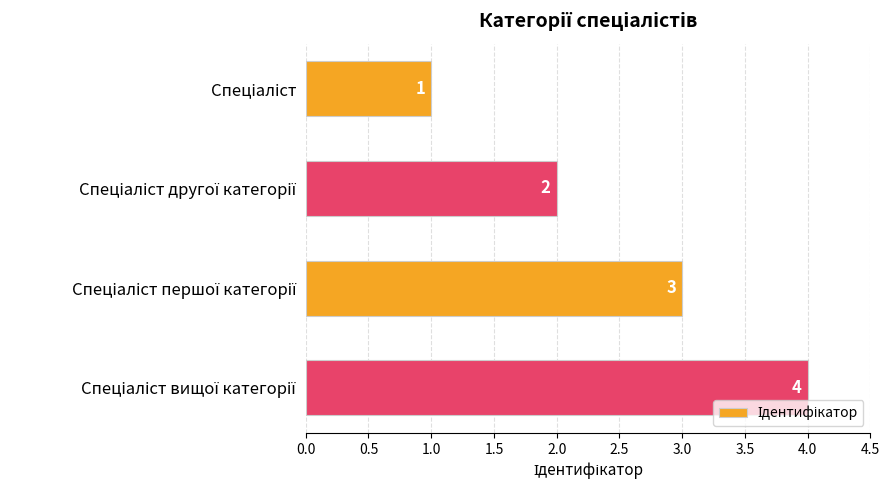

What is the maximum value shown in the chart?

4